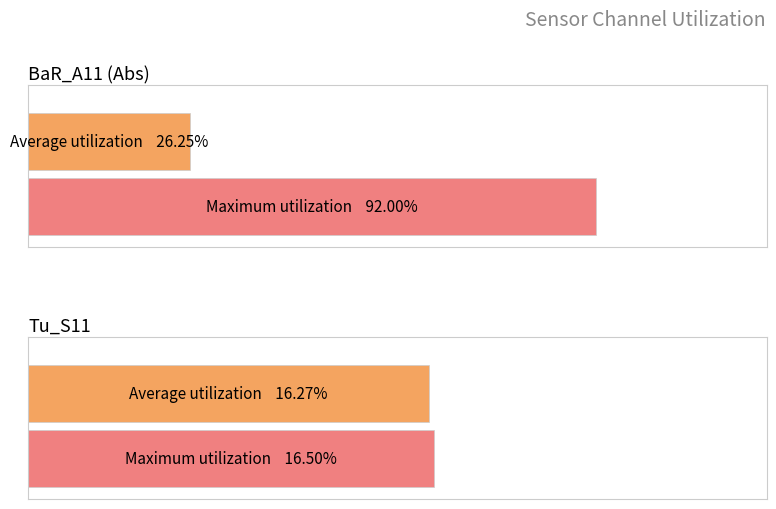

What is the maximum value for BaR_A11?

0.9